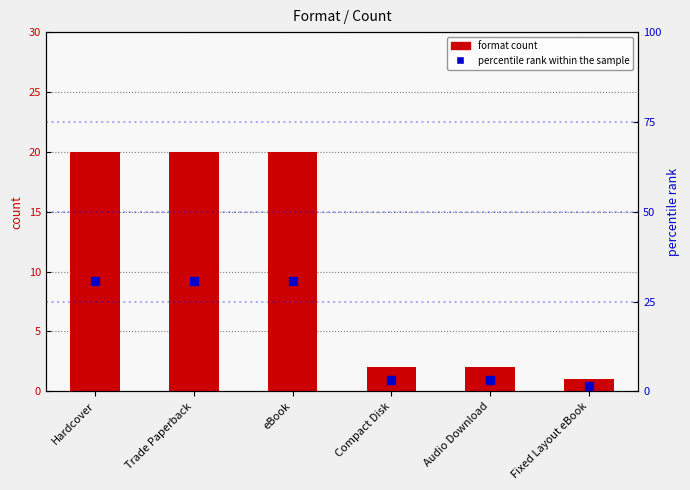

What is the total value across all series at Audio Download?

5.1